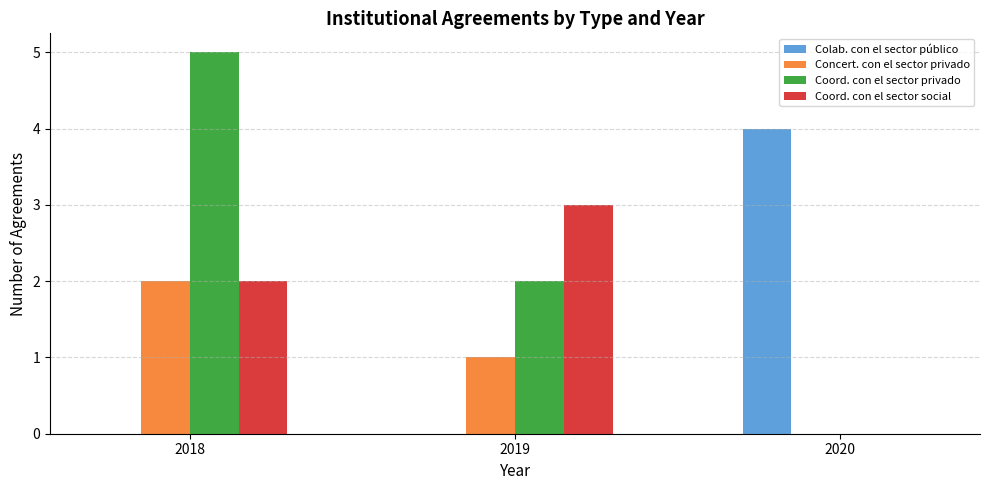

Reading left to right, transcribe all the data shown in this chart.

Colab. con el sector público: 2018=0	2019=0	2020=4
Concert. con el sector privado: 2018=2	2019=1	2020=0
Coord. con el sector privado: 2018=5	2019=2	2020=0
Coord. con el sector social: 2018=2	2019=3	2020=0